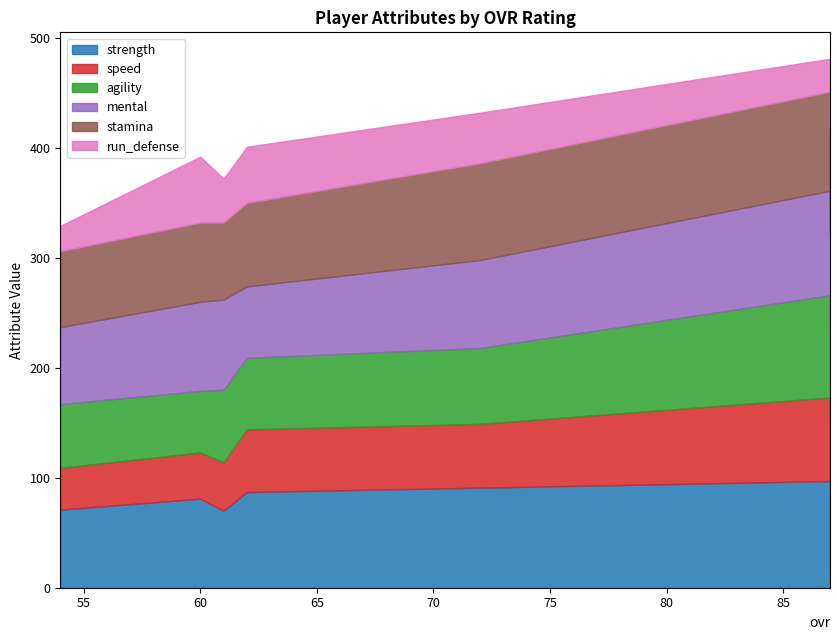

What is the sum of all strength values?

593